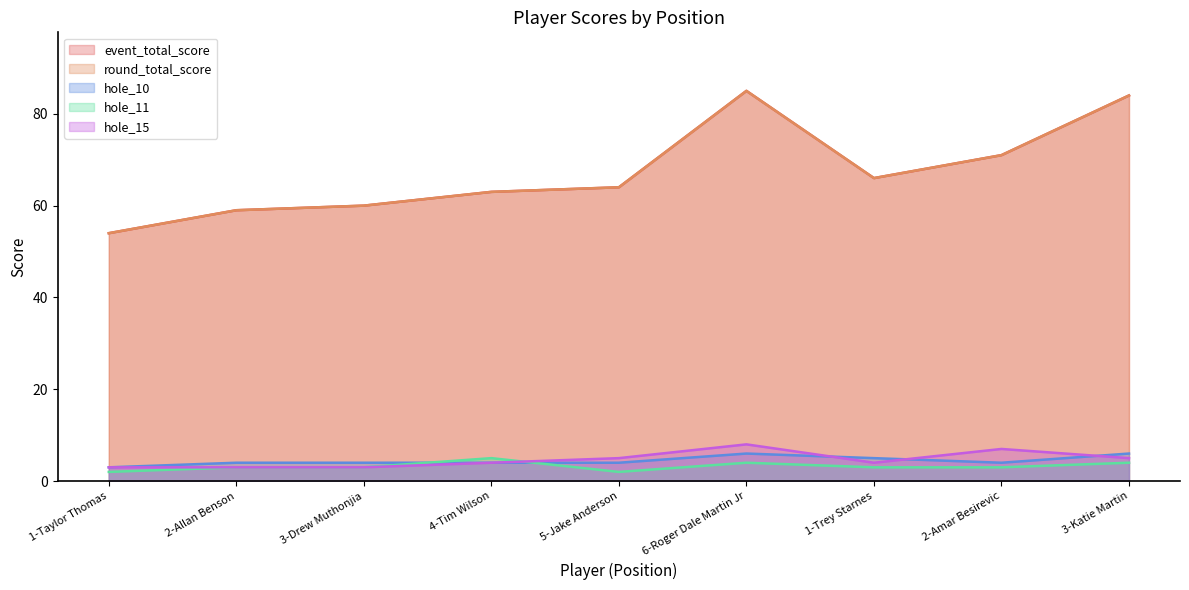

Which series changed the most between 5-Jake Anderson and 3-Katie Martin?

event_total_score